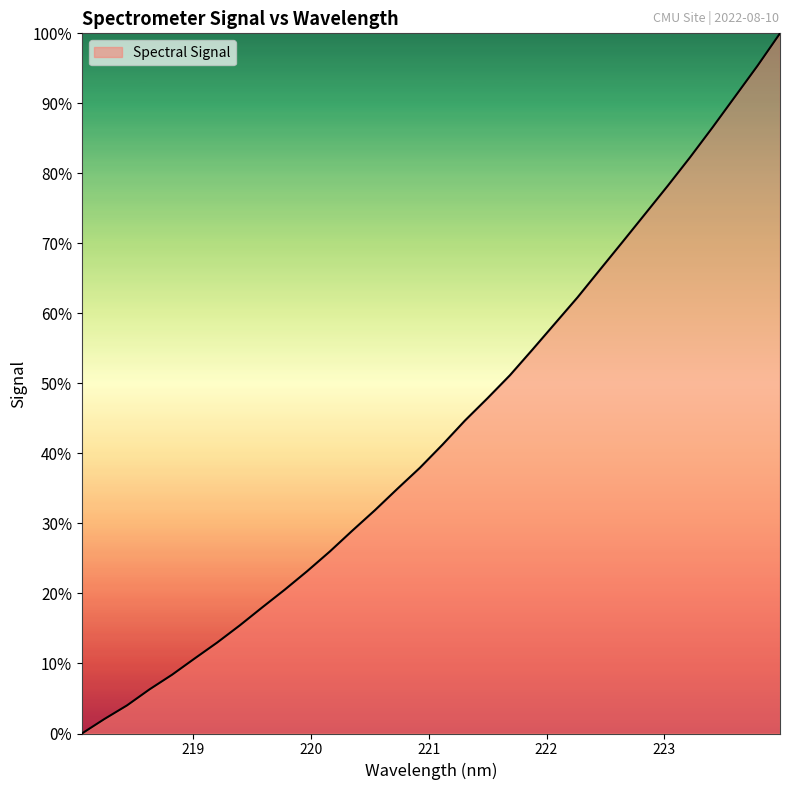

What is the maximum value shown in the chart?

100.0